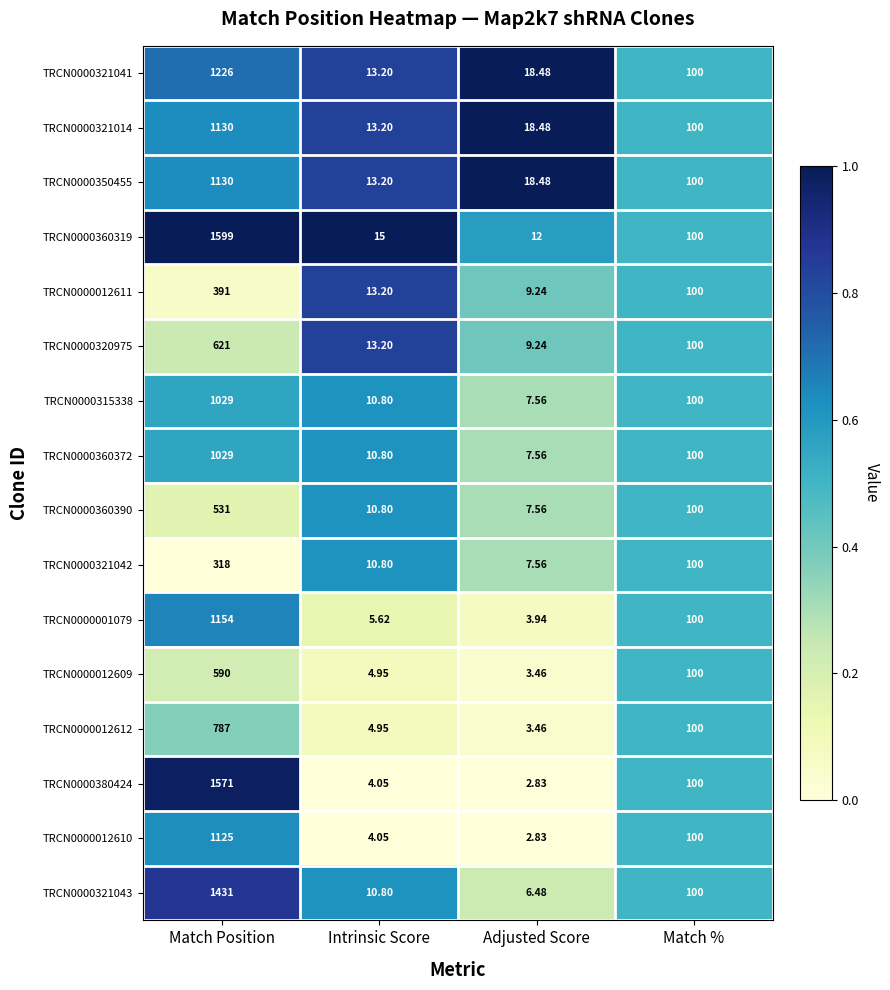

At which label does TRCN0000012612 first exceed 100?

Match Position